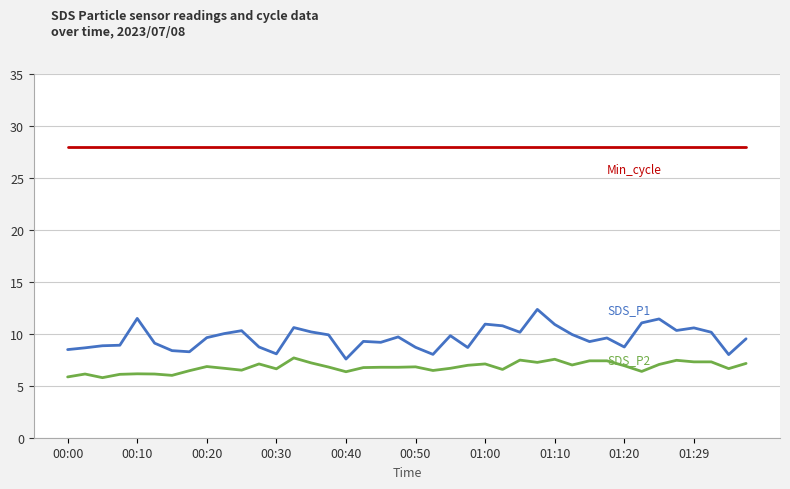

What is the minimum value shown in the chart?

5.8